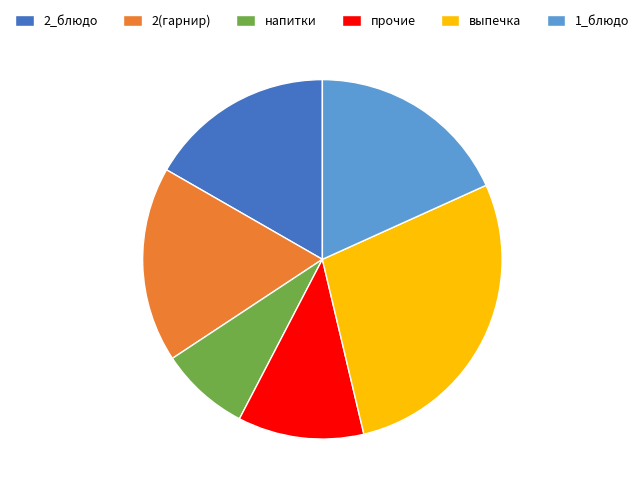

Which slice is the largest?

выпечка